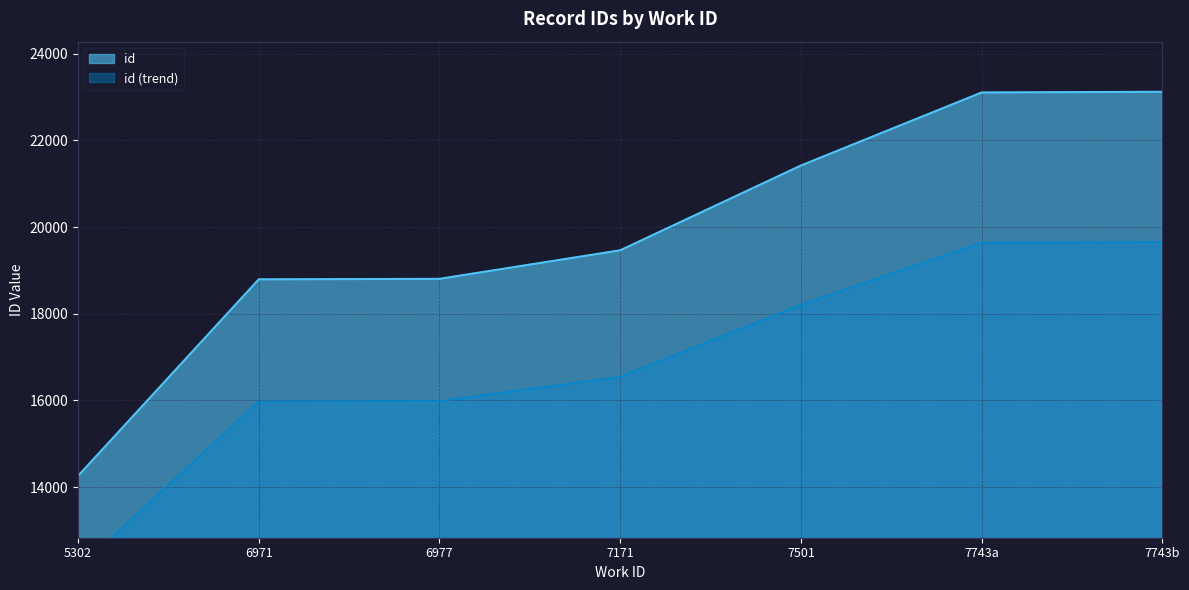

Which category has the lowest value in the id series?

5302